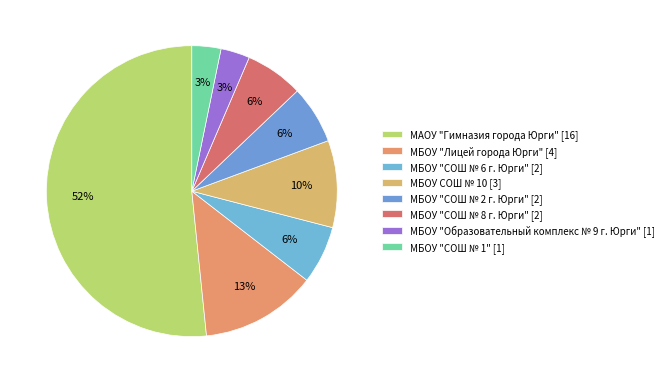

Count the number of slices in the pie.

8